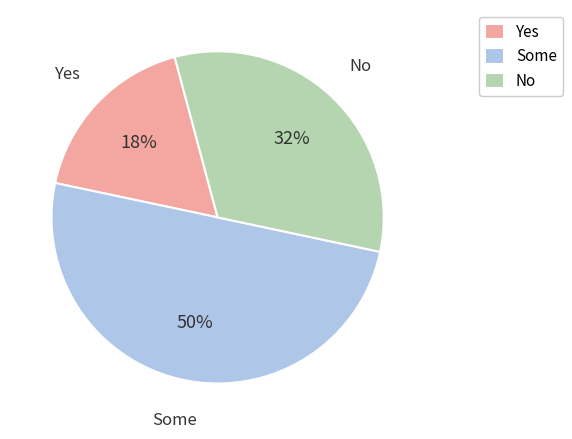

What percentage is the Yes slice, to the nearest percent?

18%